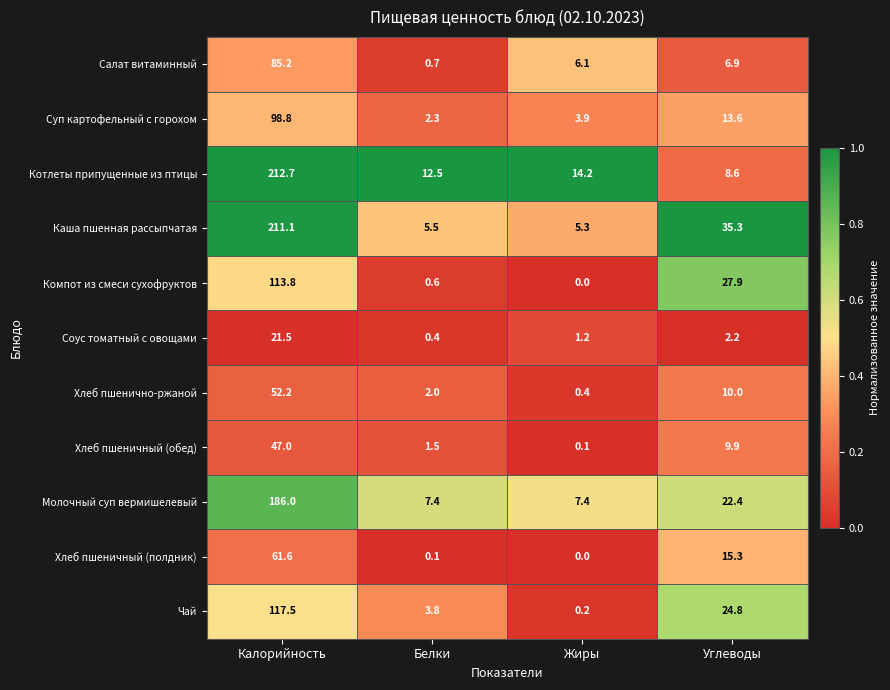

How many series are shown in this chart?

11